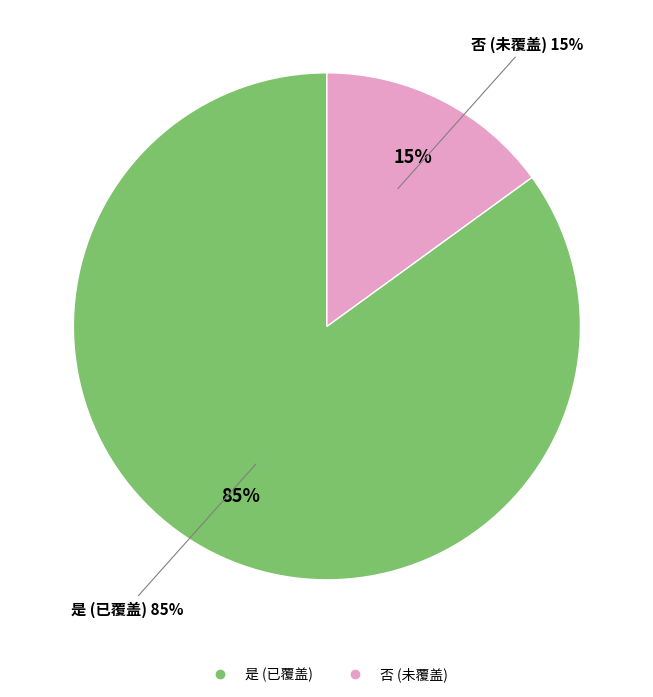

To the nearest percent, what portion does 否 represent?

15%